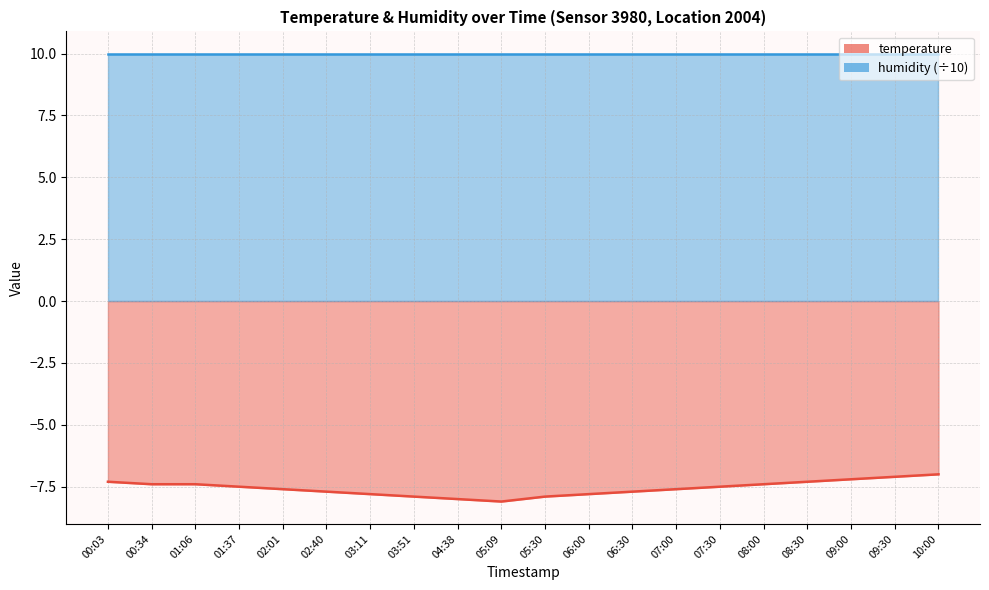

What is the approximate value at 06:30?

-7.7